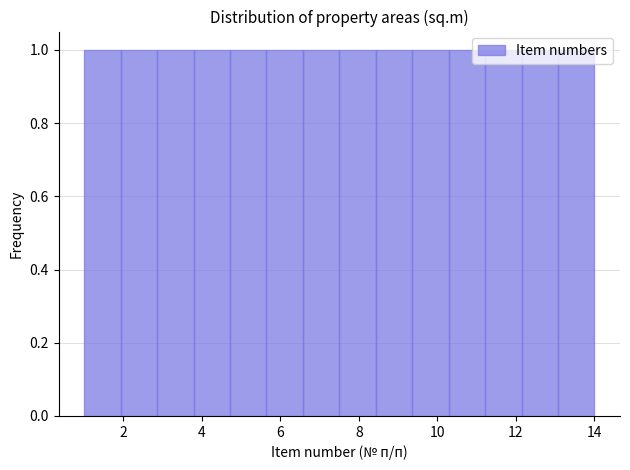

Reading left to right, transcribe this chart: for each bar, give the range it covers on the x-axis and its height. Neither the bar edges nor the heights are printed on the chart, so give them approximately, as read against the axes.

1.0 to 2.0: 1
2.0 to 2.8: 1
2.8 to 3.8: 1
3.8 to 4.8: 1
4.8 to 5.6: 1
5.6 to 6.6: 1
6.6 to 7.6: 1
7.6 to 8.4: 1
8.4 to 9.4: 1
9.4 to 10.2: 1
10.2 to 11.2: 1
11.2 to 12.2: 1
12.2 to 13.0: 1
13.0 to 14.0: 1